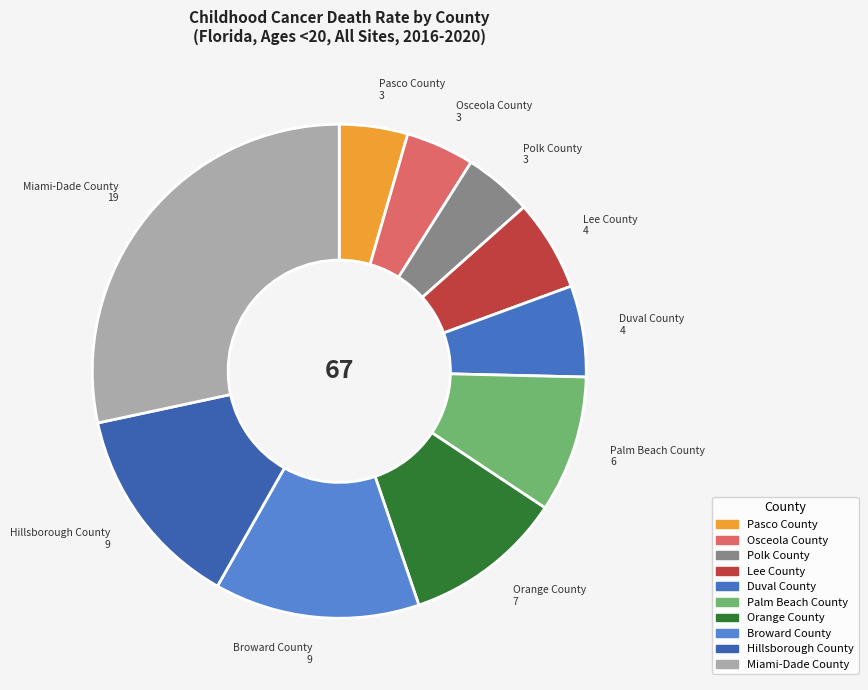

True or false: Polk County accounts for 4% of the total.

True